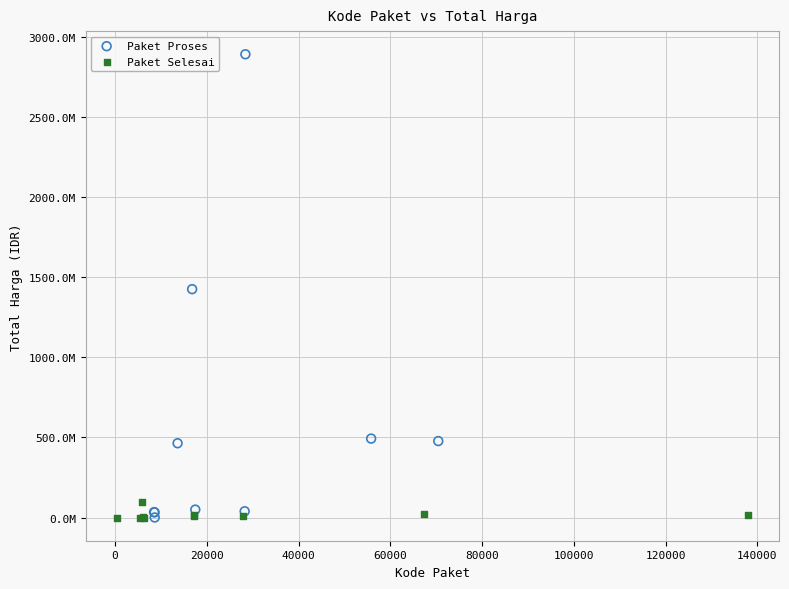

What are all the series names shown in the legend?

Paket Proses, Paket Selesai